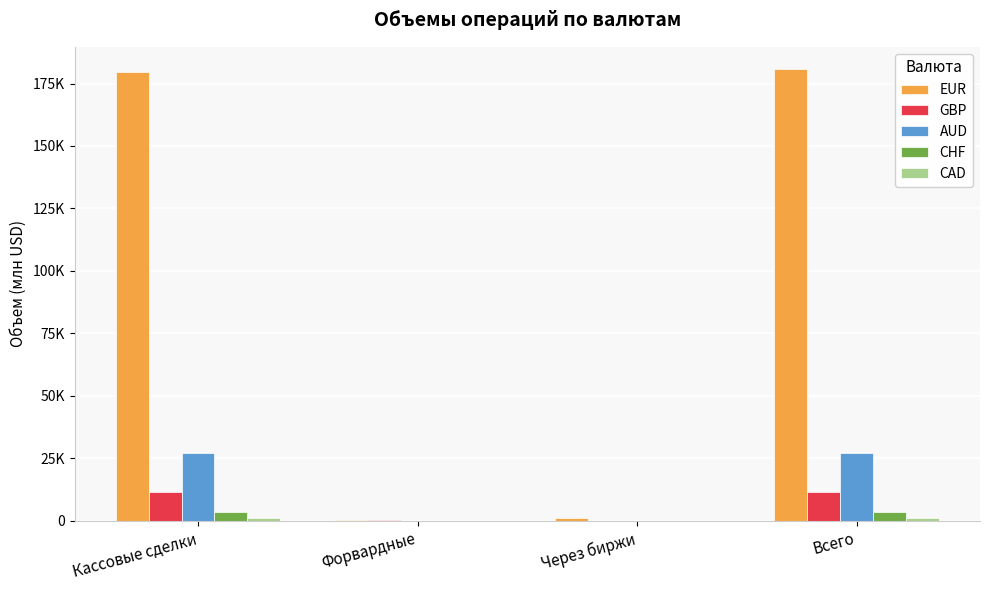

What is the value of the AUD bar at the 1st from the left?

27016.1